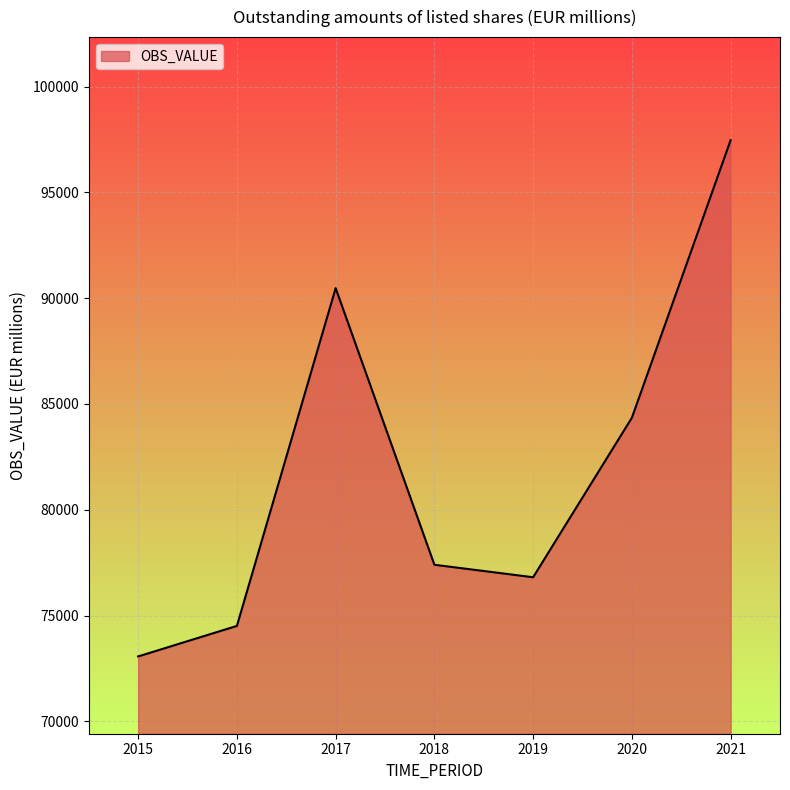

Reading right to left, transcribe all the data shown in this chart.

97468.5	84348.7	76809.0	77398.8	90475.3	74509.0	73065.7